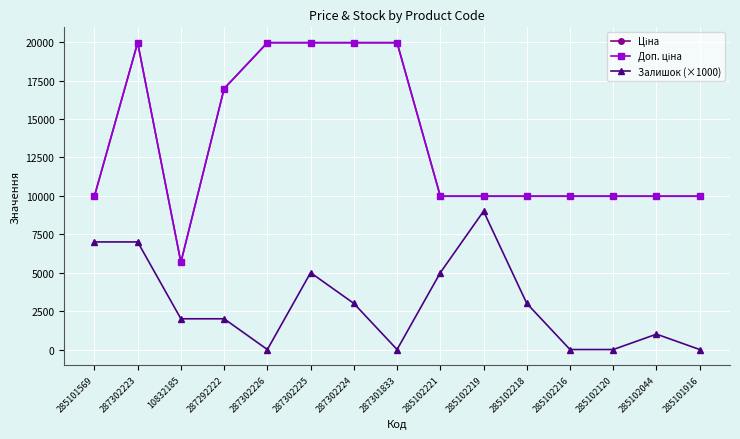

What is the label of the 2nd point from the right?

285102044